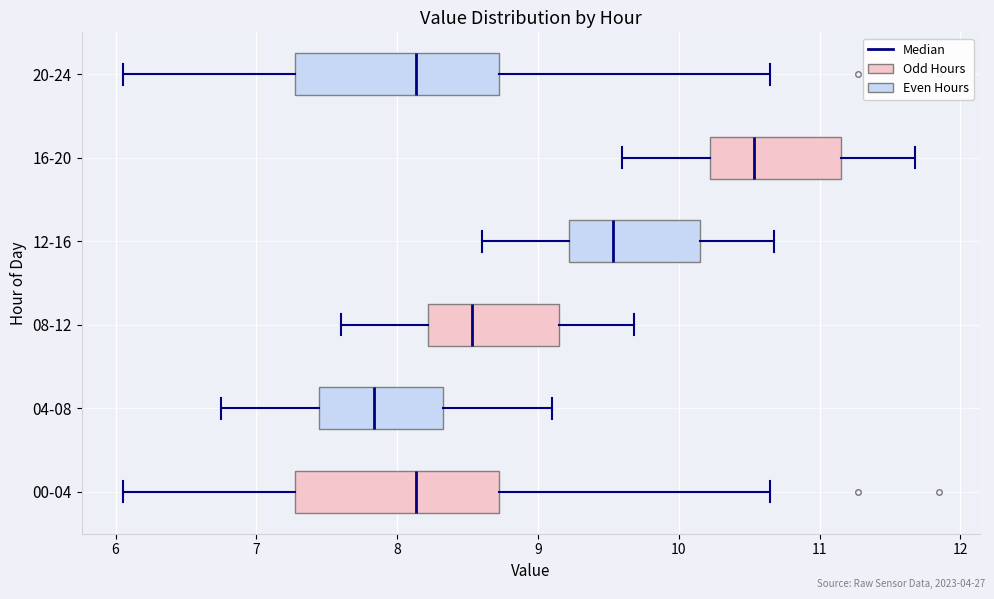

Reading bottom to top, transcribe this box plot: for each box, give where its median line is, the range the box spans, and where its two whiskers end, as read against the x-axis. The values are not printed on the chart, so give them approximately, as read against the axis.

00-04: median 8.1, box 7.3 to 8.7, whiskers 6.1 to 10.7
04-08: median 7.8, box 7.4 to 8.3, whiskers 6.8 to 9.1
08-12: median 8.5, box 8.2 to 9.2, whiskers 7.6 to 9.7
12-16: median 9.5, box 9.2 to 10.2, whiskers 8.6 to 10.7
16-20: median 10.5, box 10.2 to 11.2, whiskers 9.6 to 11.7
20-24: median 8.1, box 7.3 to 8.7, whiskers 6.1 to 10.7